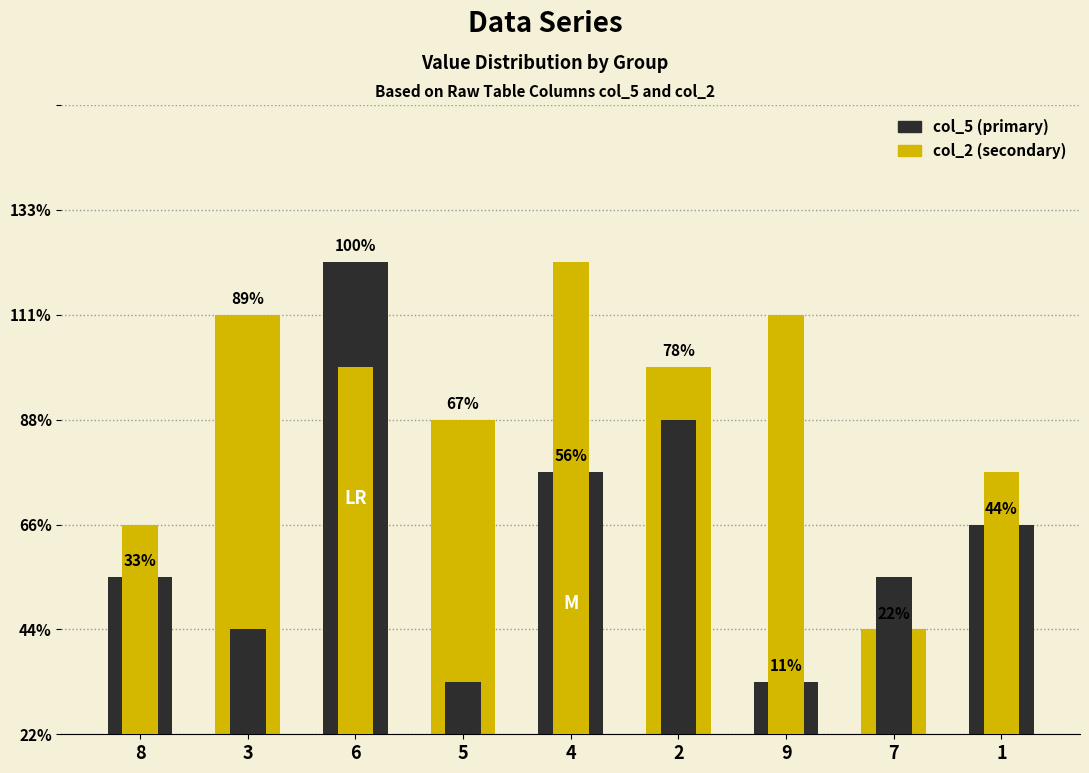

What position from the right is 8?

9